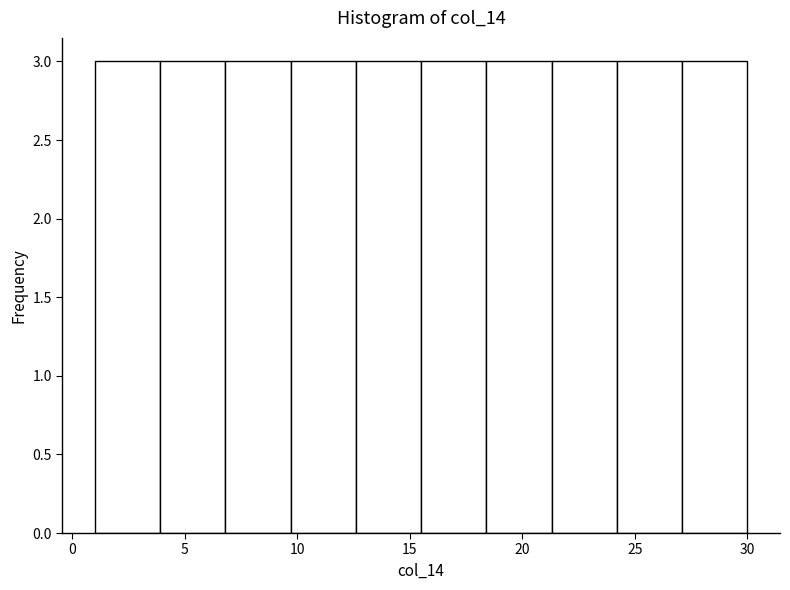

How tall is the bar that spans 18.4 to 21.3 on the x-axis? Neither the bar edges nor the heights are printed on the chart, so give them approximately, as read against the axes.

3